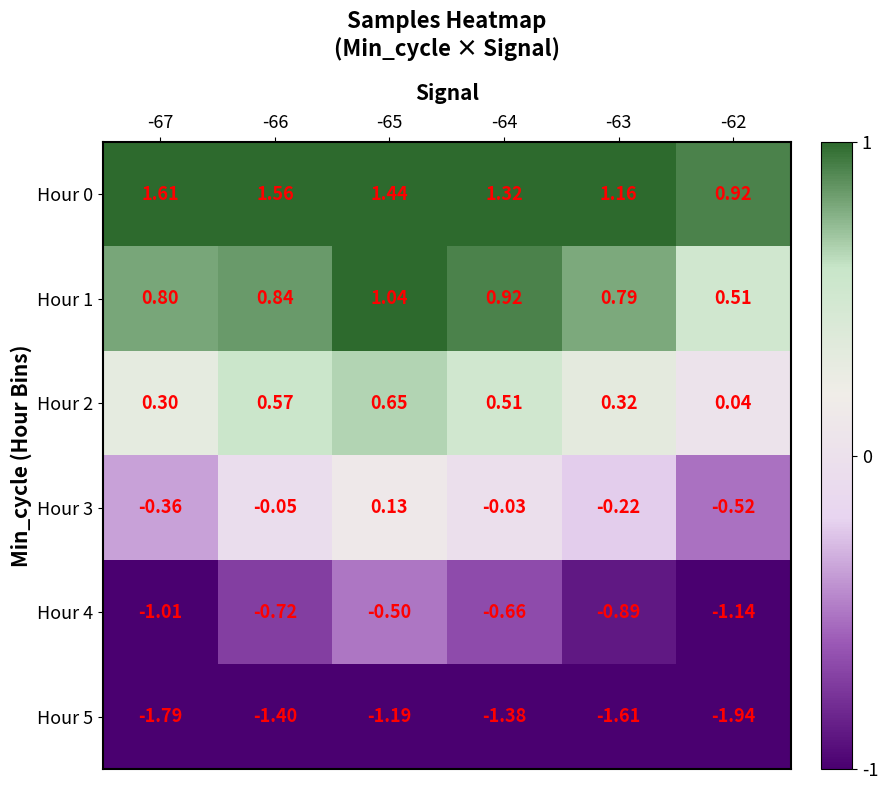

Is the value of Hour 0 at -64 greater than the value of Hour 4 at -66?

Yes